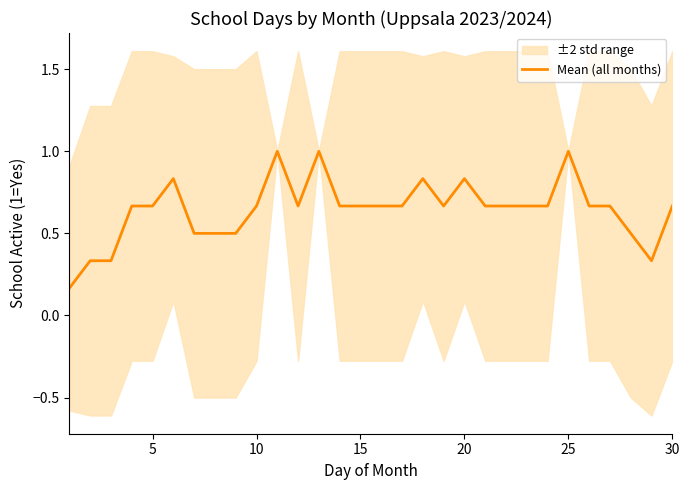

What is the difference between the maximum and second lowest values?

0.7